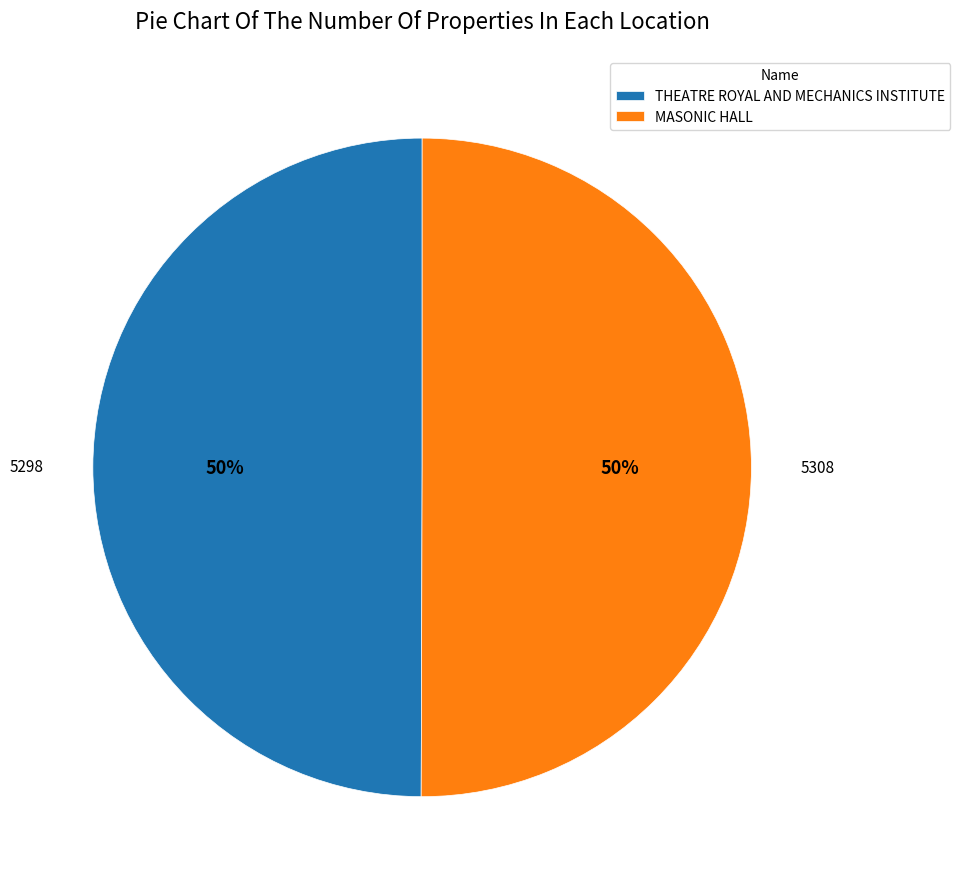

Combined, do THEATRE ROYAL AND MECHANICS INSTITUTE and MASONIC HALL account for over 50%?

Yes